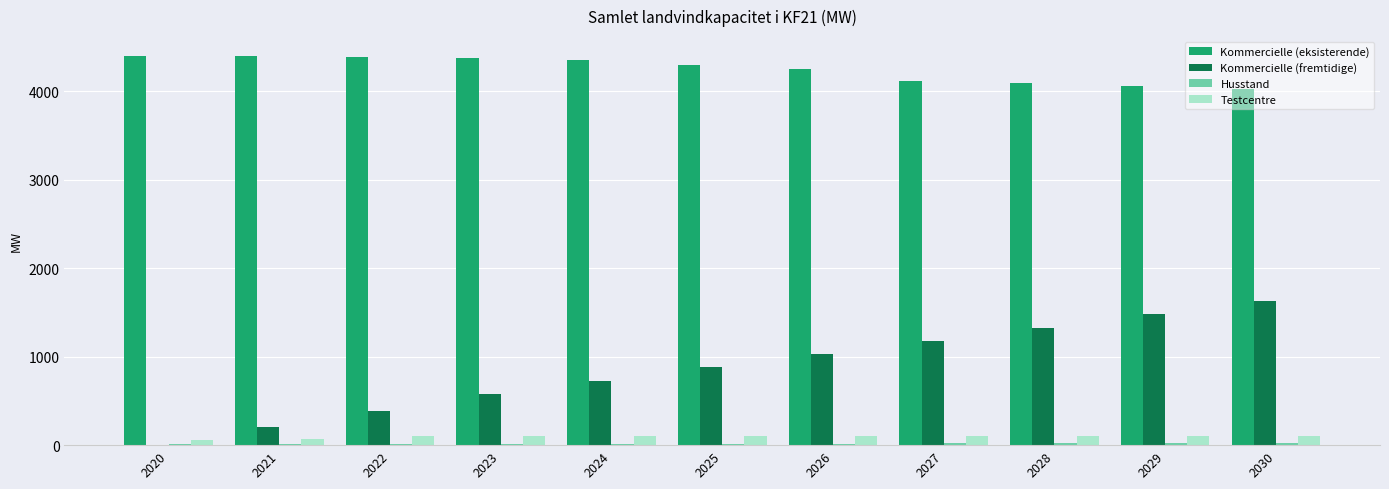

What is the total value across all series at 2029?

5664.3